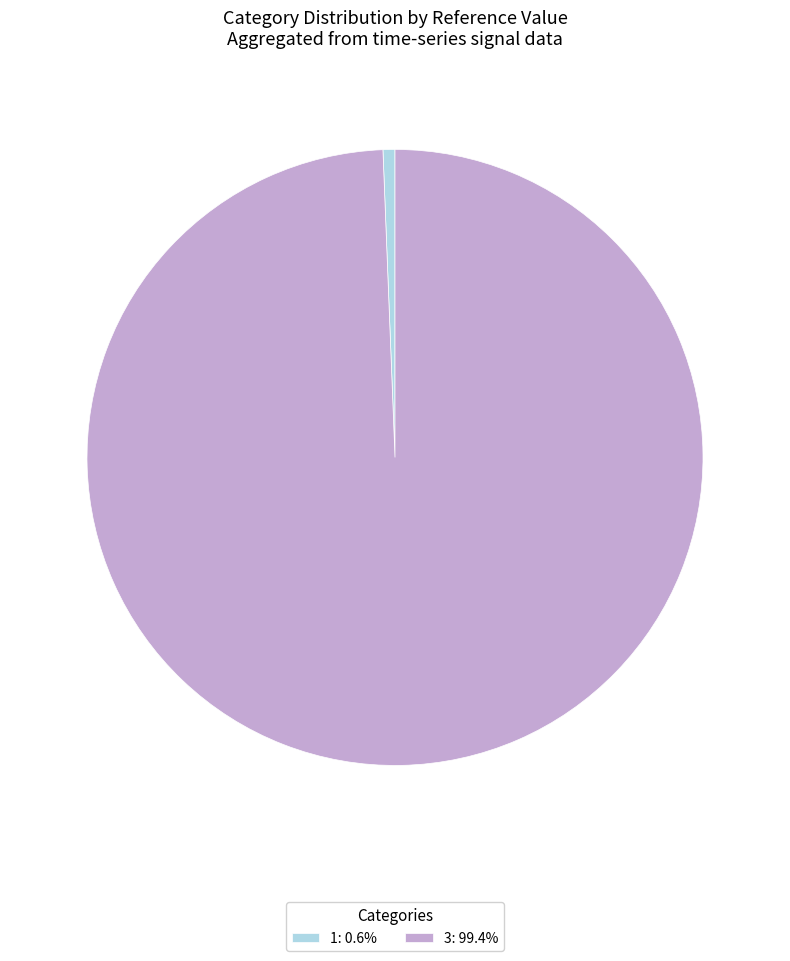

Is the sum of 1 and 3 greater than half?

Yes